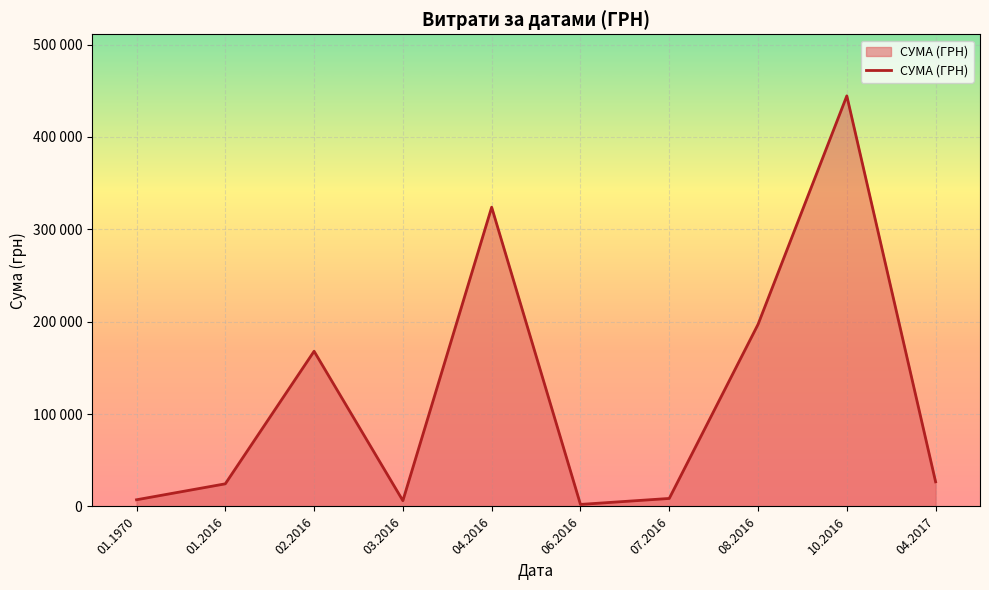

True or false: the data shows 6247.2 at 03.2016.

True